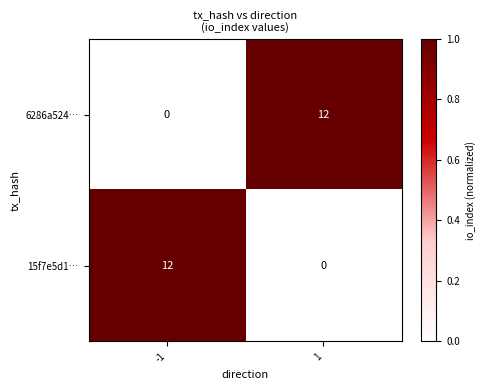

Reading right to left, what are all the values shown in this chart?

6286a524…: 12	0
15f7e5d1…: 0	12